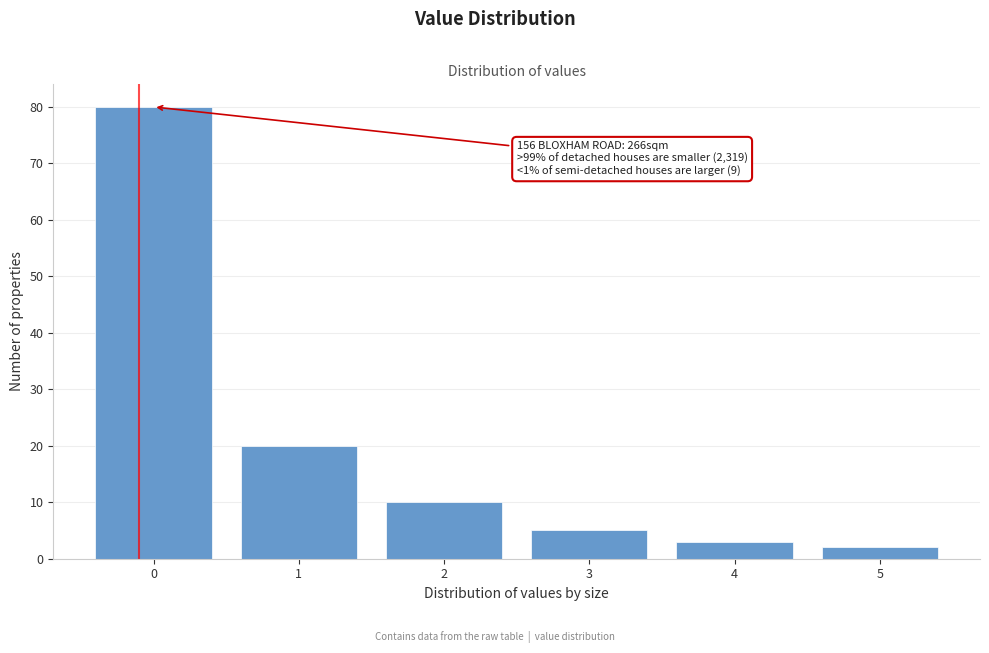

Reading left to right, extract all data points from this chart.

0=80	1=20	2=10	3=5	4=3	5=2